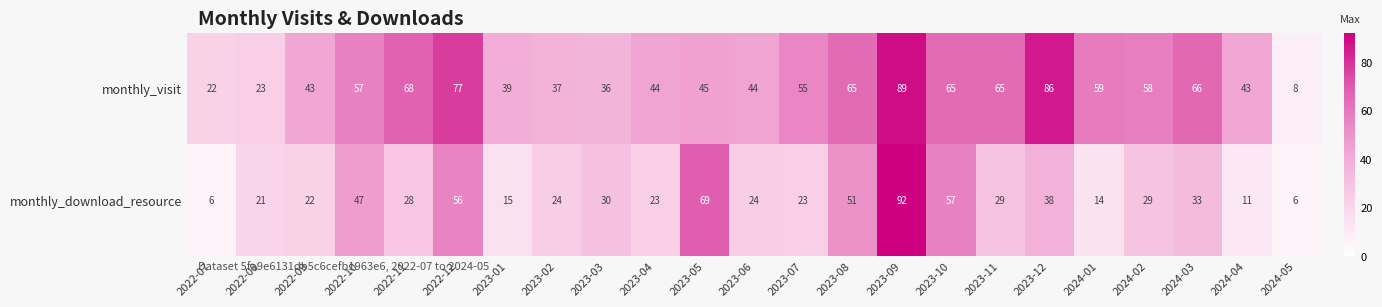

The monthly_visit series shows 65 at 2023-11. True or false?

True